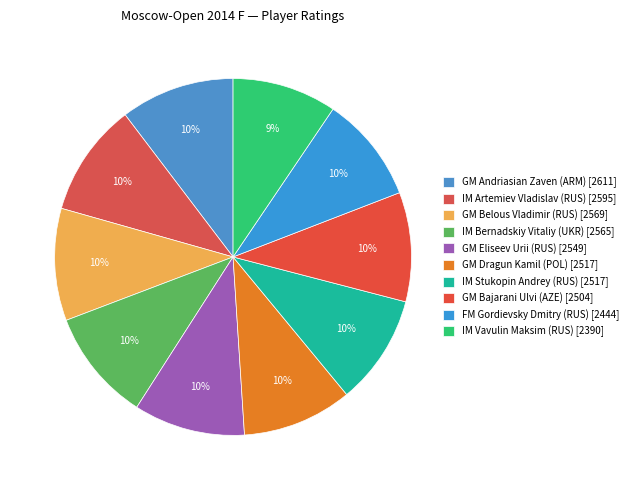

To the nearest percent, what portion does IM Vavulin Maksim (RUS) represent?

9%